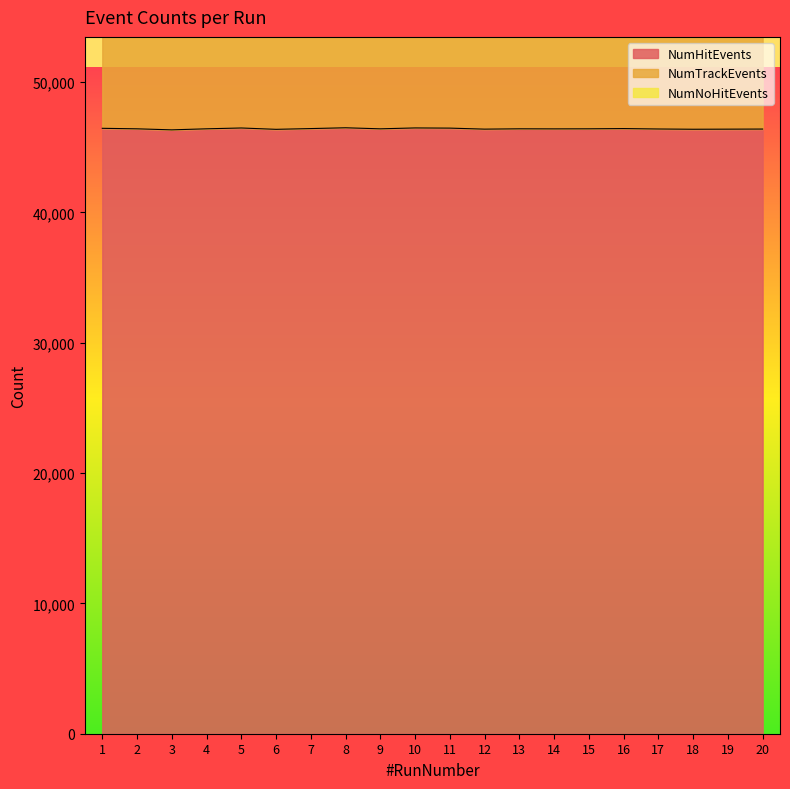

What is the spread (max minus min) of values at 6?

15051